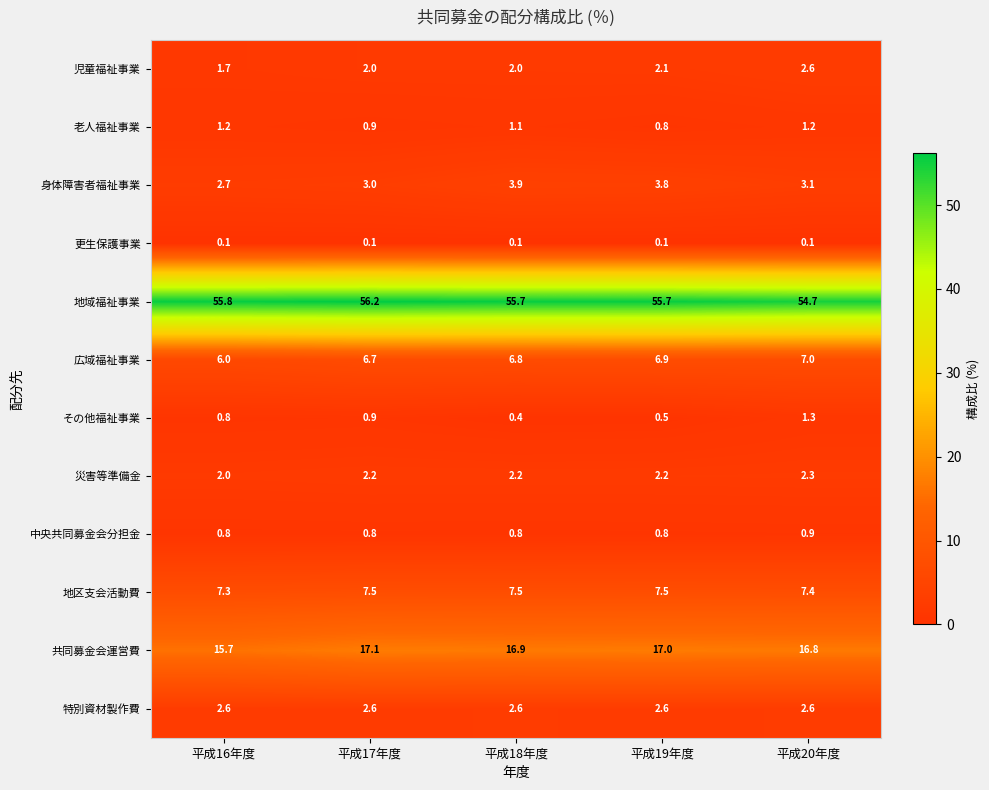

At how many categories does at least one series exceed 11?

5